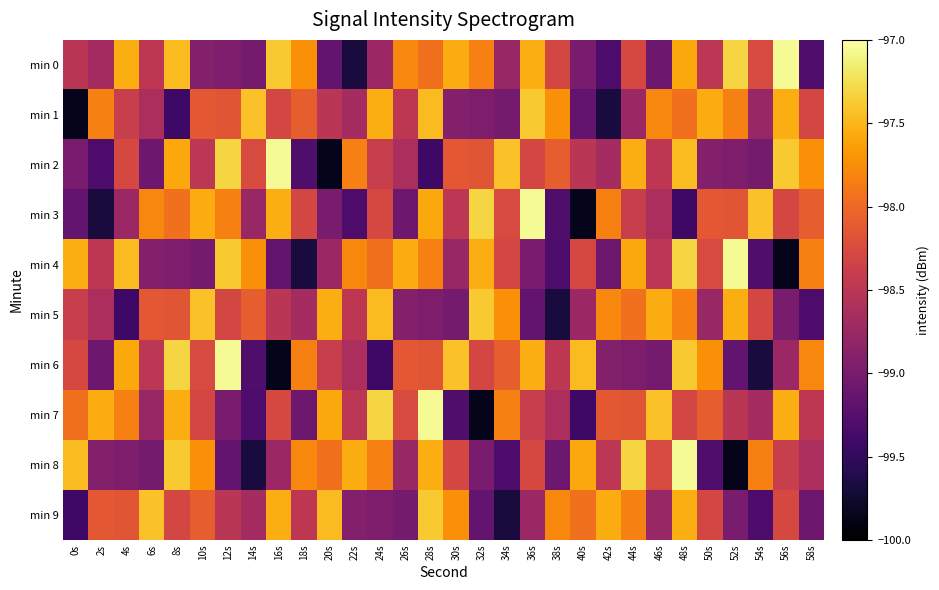

Which has a higher value, 40s or 16s?

16s